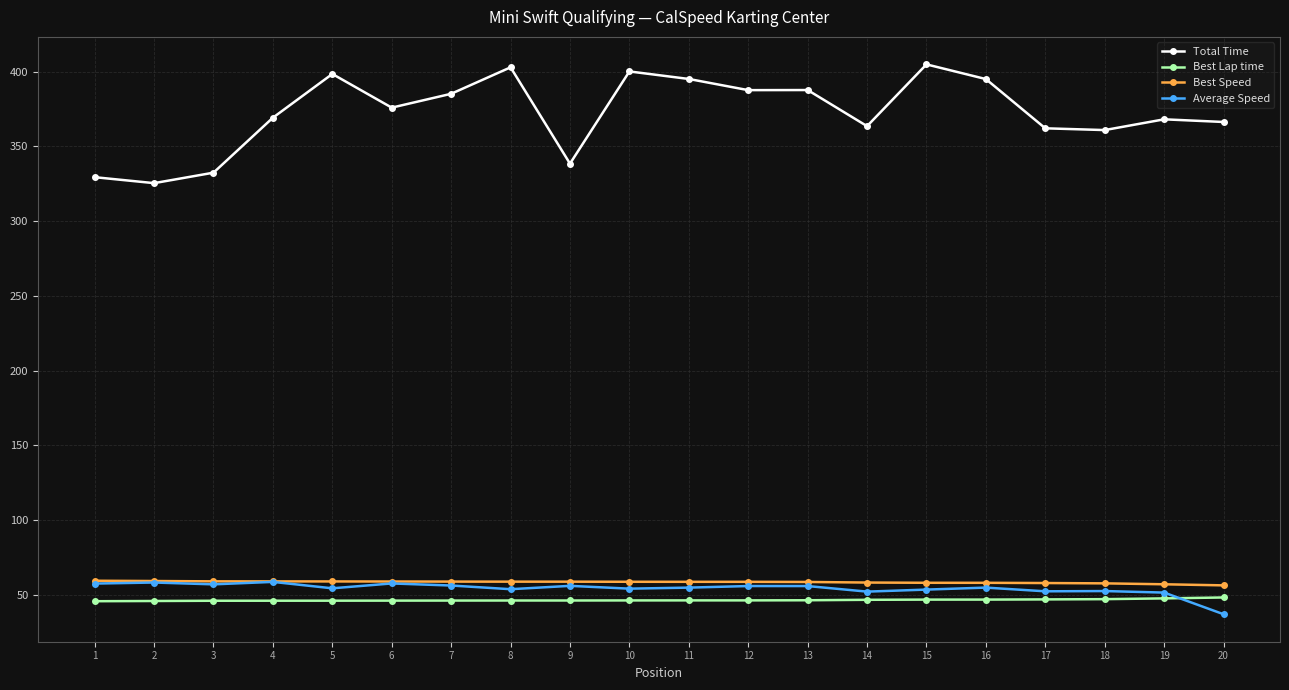

What is the total value across all series at 9?

499.0